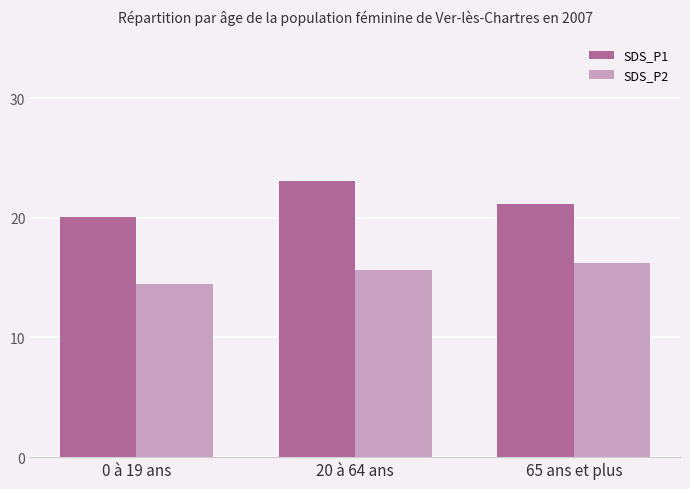

Rank the categories by SDS_P2 value from lowest to highest.

0 à 19 ans, 20 à 64 ans, 65 ans et plus